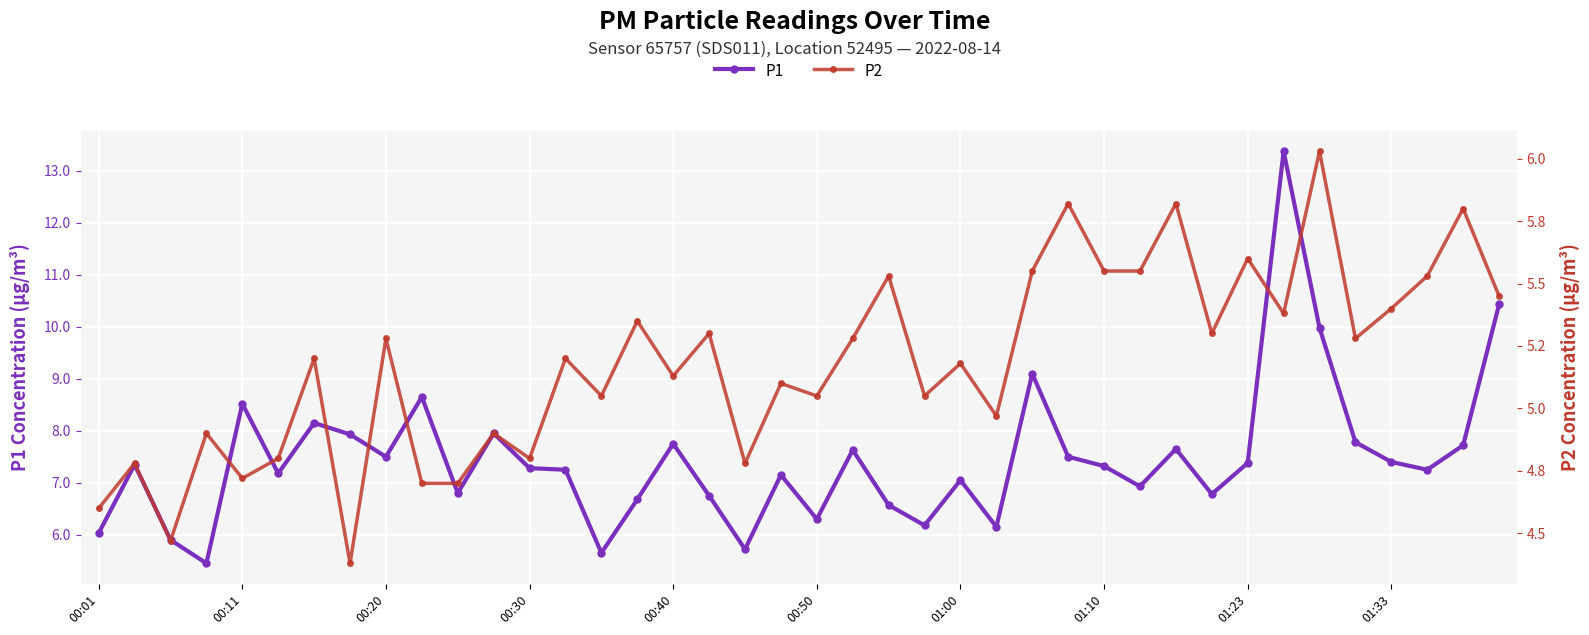

The value of P1 at 00:30 is 7.3. True or false?

True